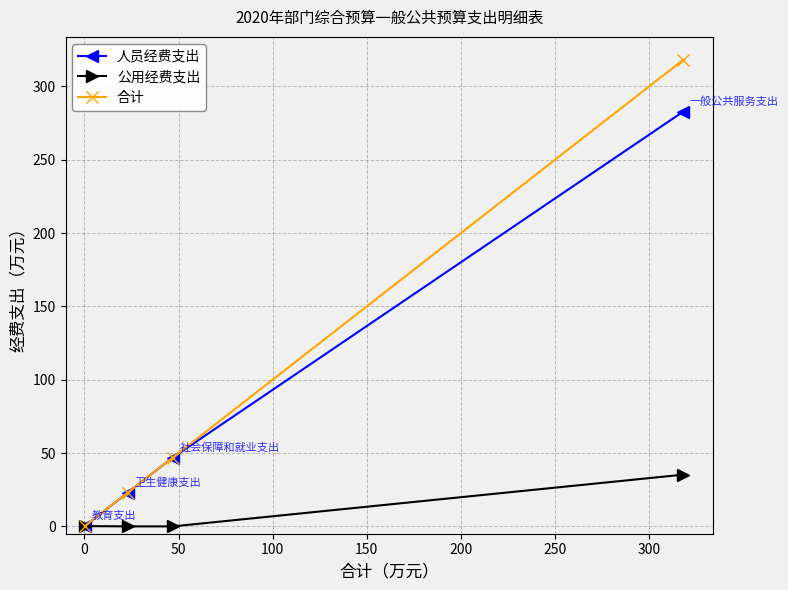

True or false: 公用经费支出 has more than 1 interior local peaks.

False